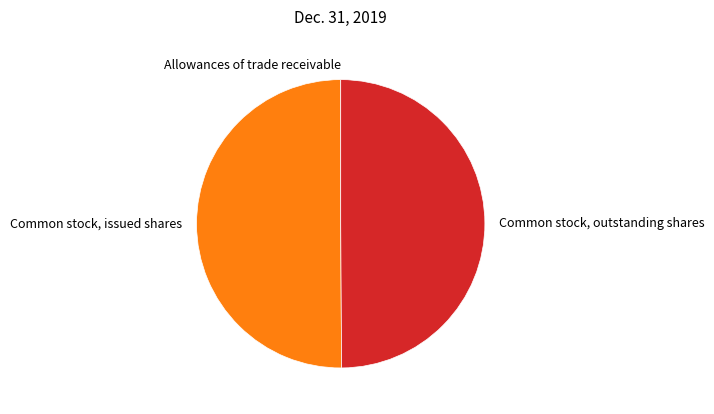

True or false: Common stock, issued shares accounts for 56% of the total.

False